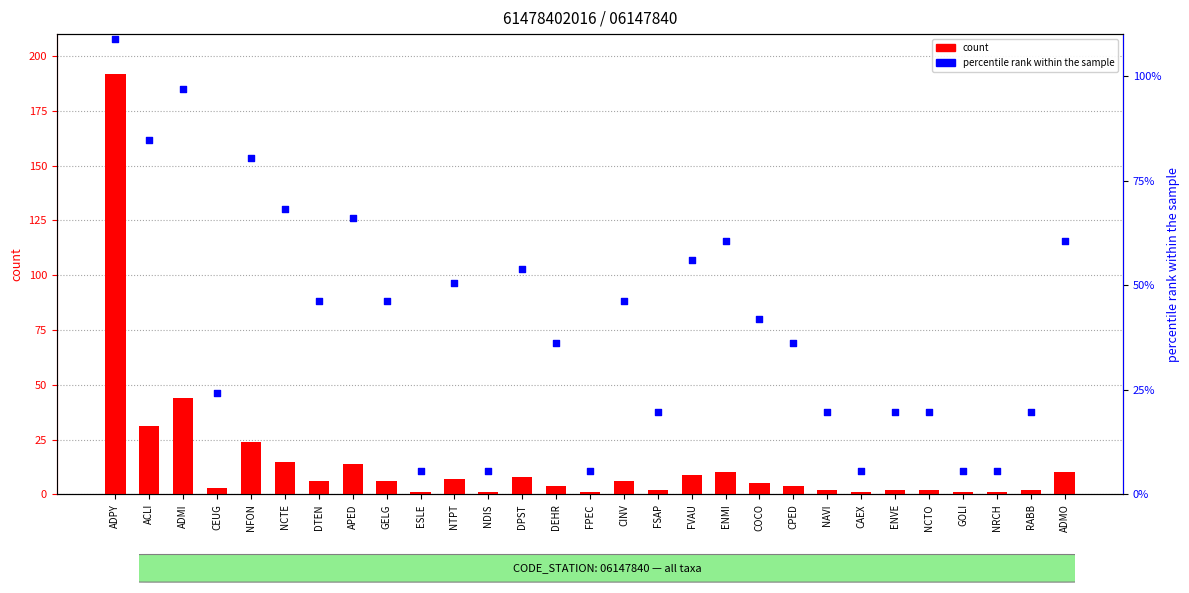

What is the change in value from DTEN to DPST?

+2